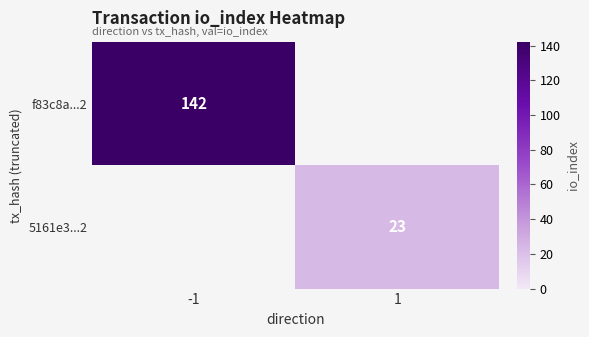

The value of f83c8a...2 at -1 is 142. True or false?

True